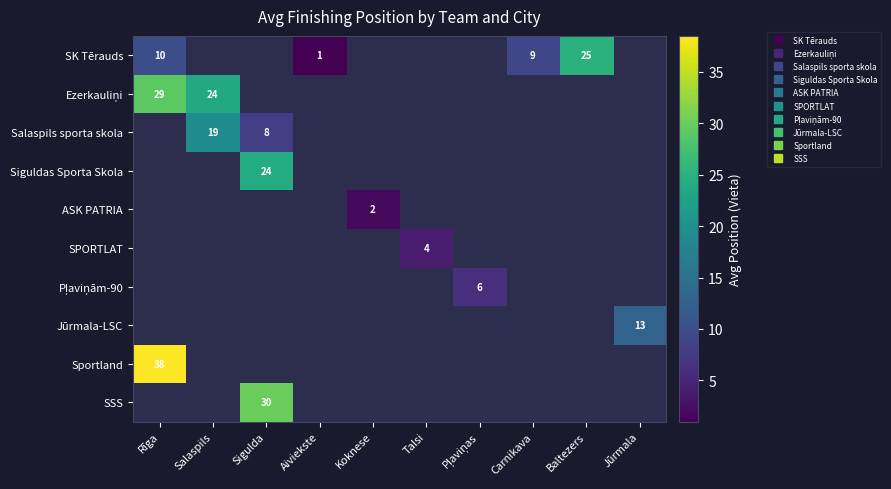

At how many categories does at least one series exceed 24?

3